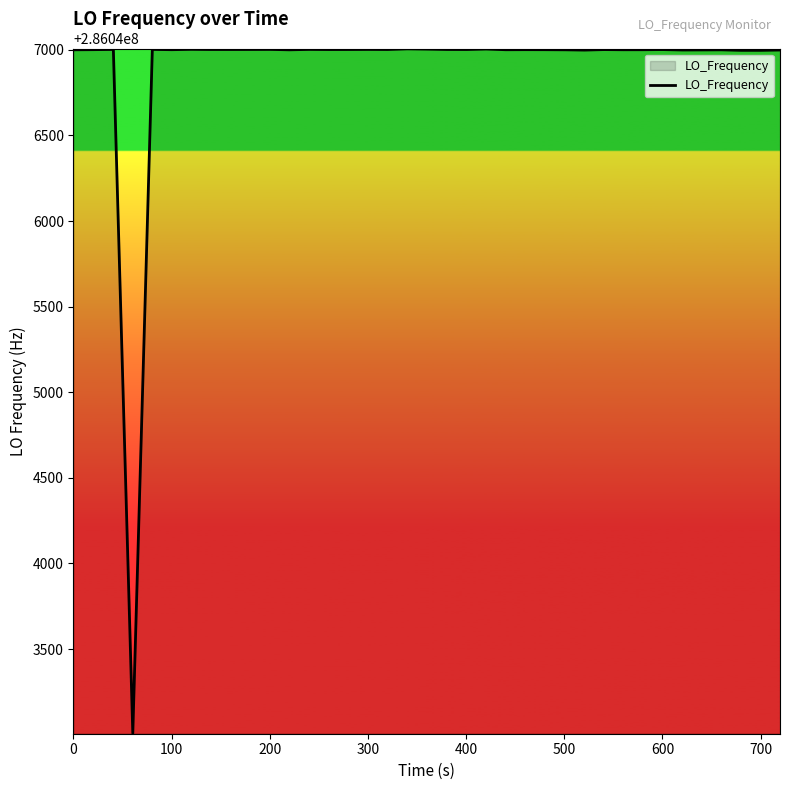

What is the difference between the maximum and minimum values?

3997.5